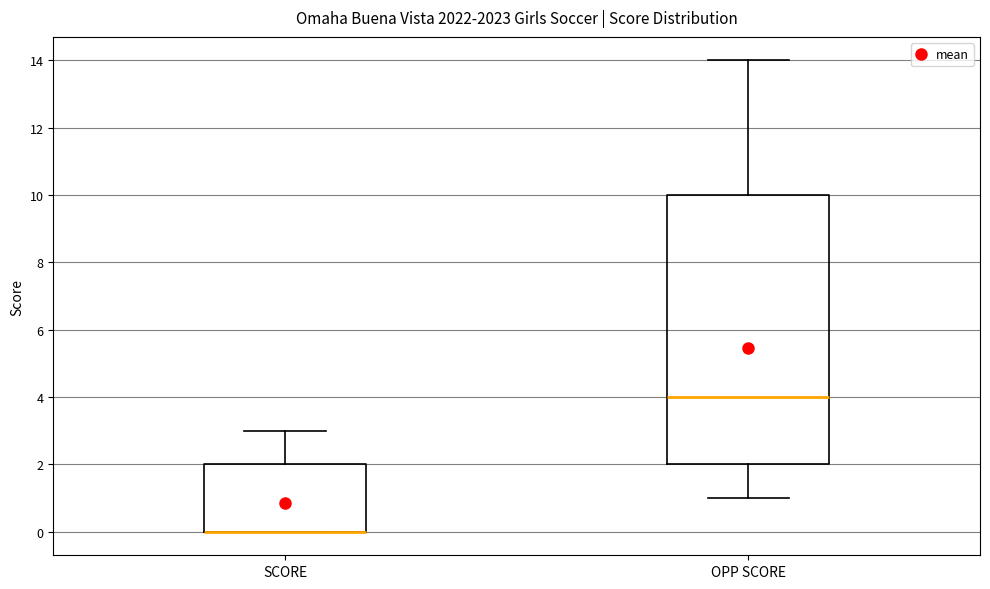

Reading left to right, read every box against the y-axis: the position of its median line, the range the box covers, and the ends of its whiskers. The values are not printed on the chart, so give them approximately, as read against the axis.

SCORE: median 0 (drawn on the box's lower edge), box 0 to 2, whiskers 0 to 3
OPP SCORE: median 4, box 2 to 10, whiskers 1 to 14